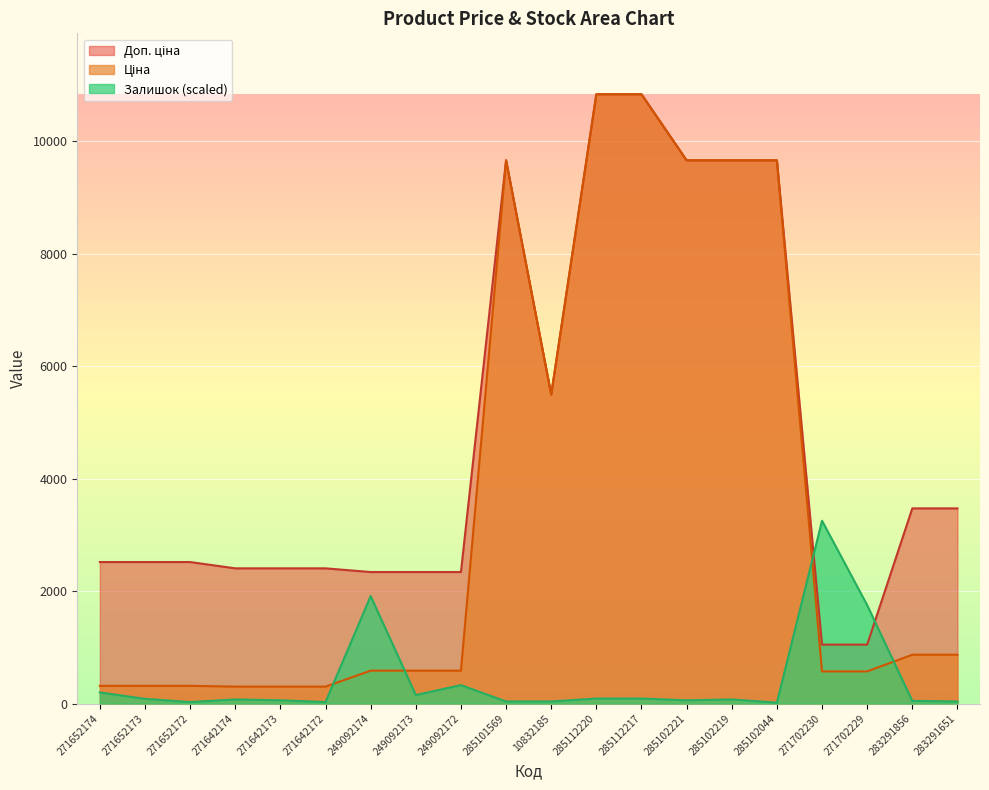

True or false: Доп. ціна and Ціна intersect in this chart.

False